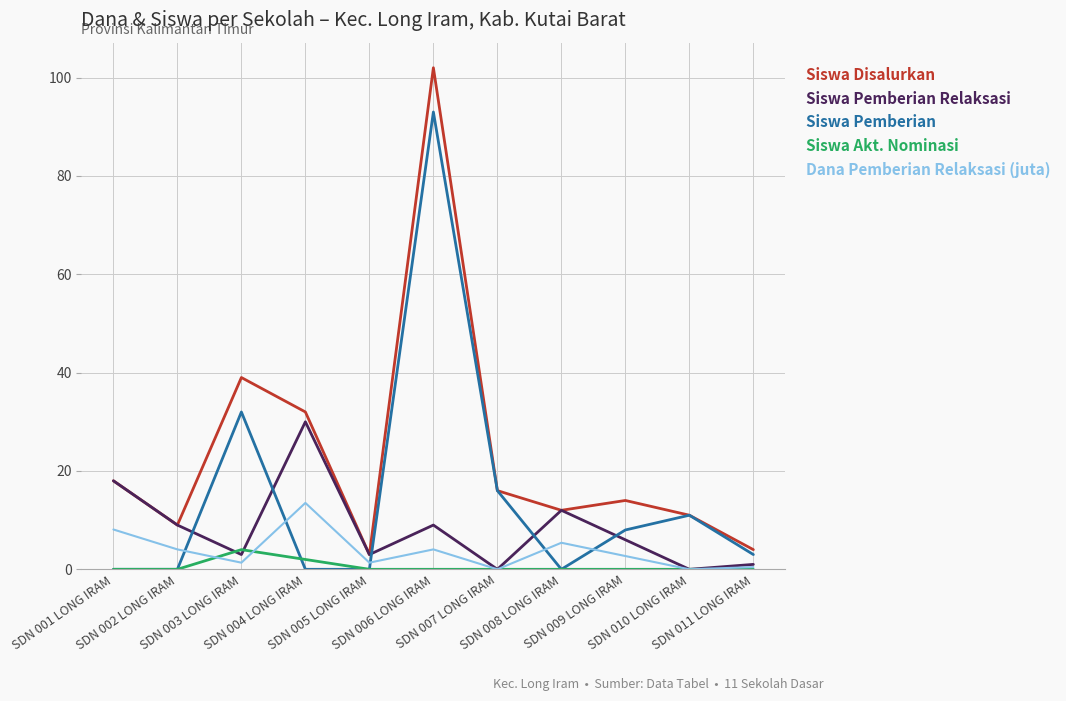

The Siswa Pemberian series shows 0.0 at SDN 005 LONG IRAM. True or false?

True